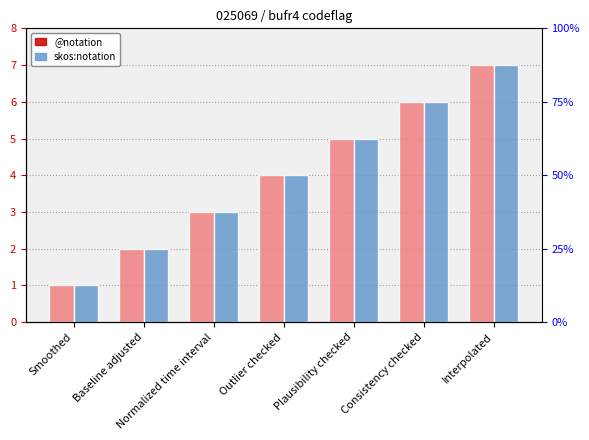

What is the sum of all @notation values?

28